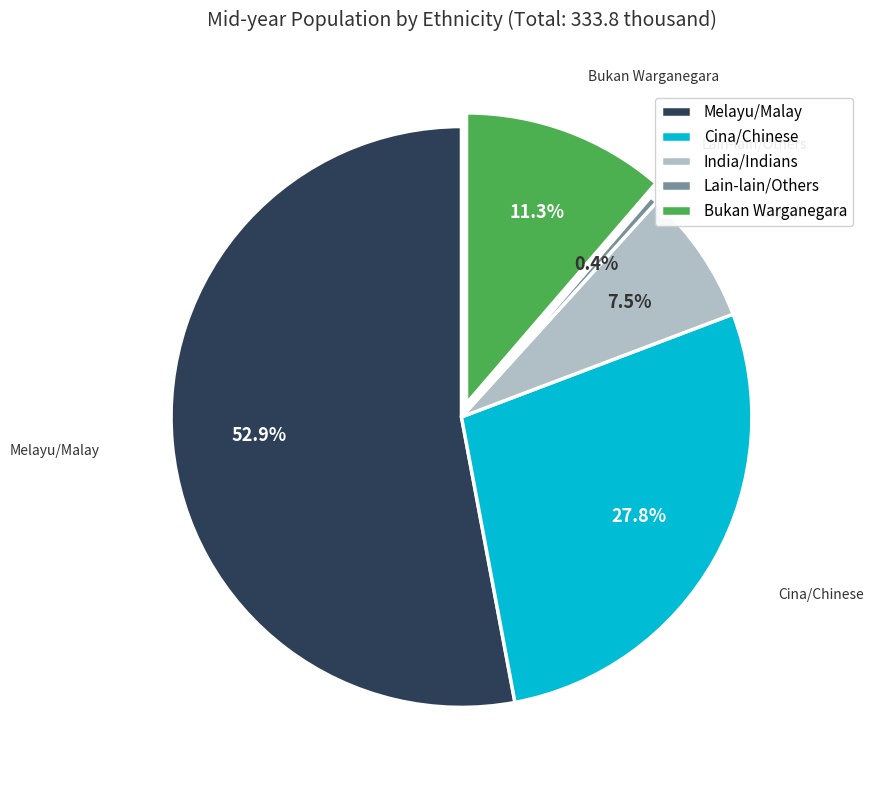

To the nearest percent, what is the combined percentage of Cina/Chinese and Bukan Warganegara?

39%